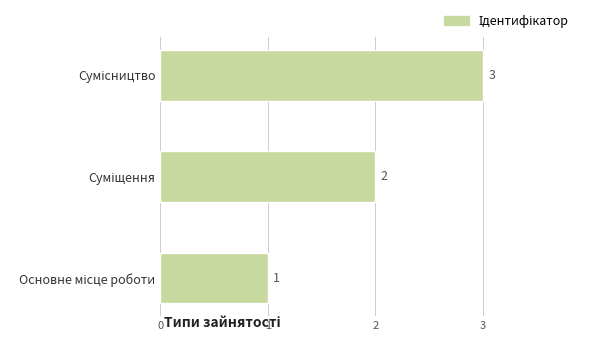

Count the values in the range 1 to 3.

3